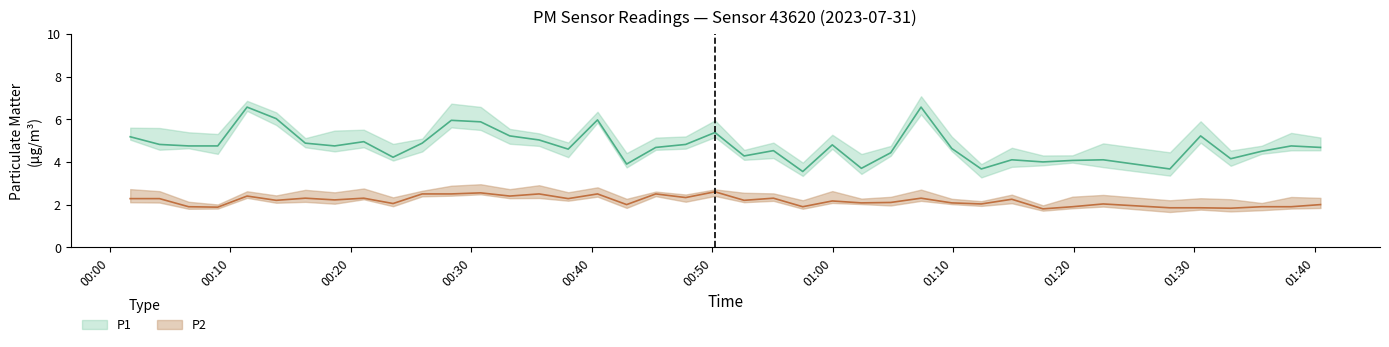

How many distinct data groups are displayed?

2